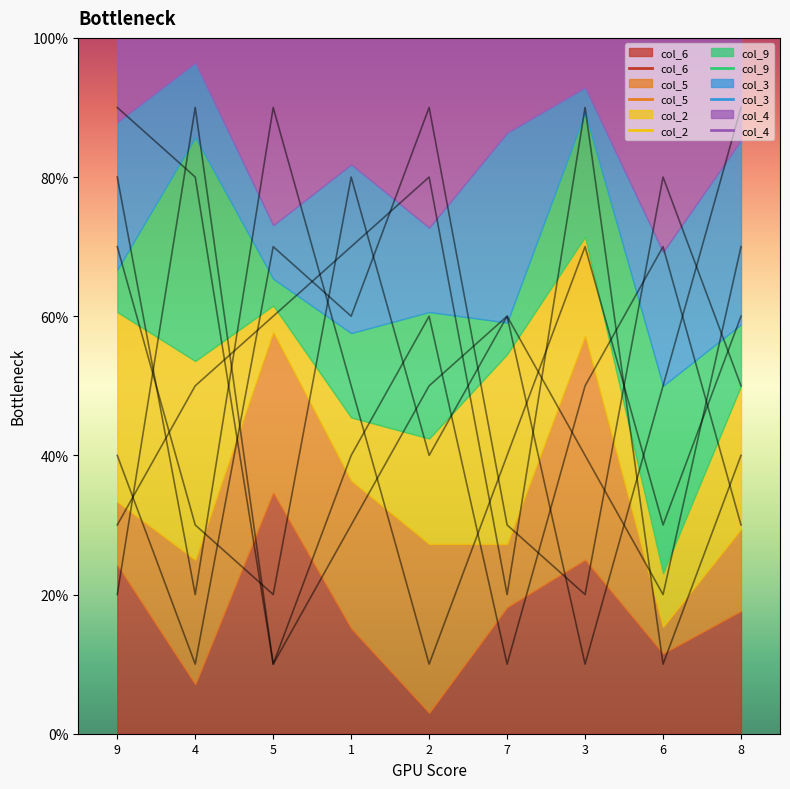

After their last crossing, which series has the higher values: col_4 or col_9?

col_4